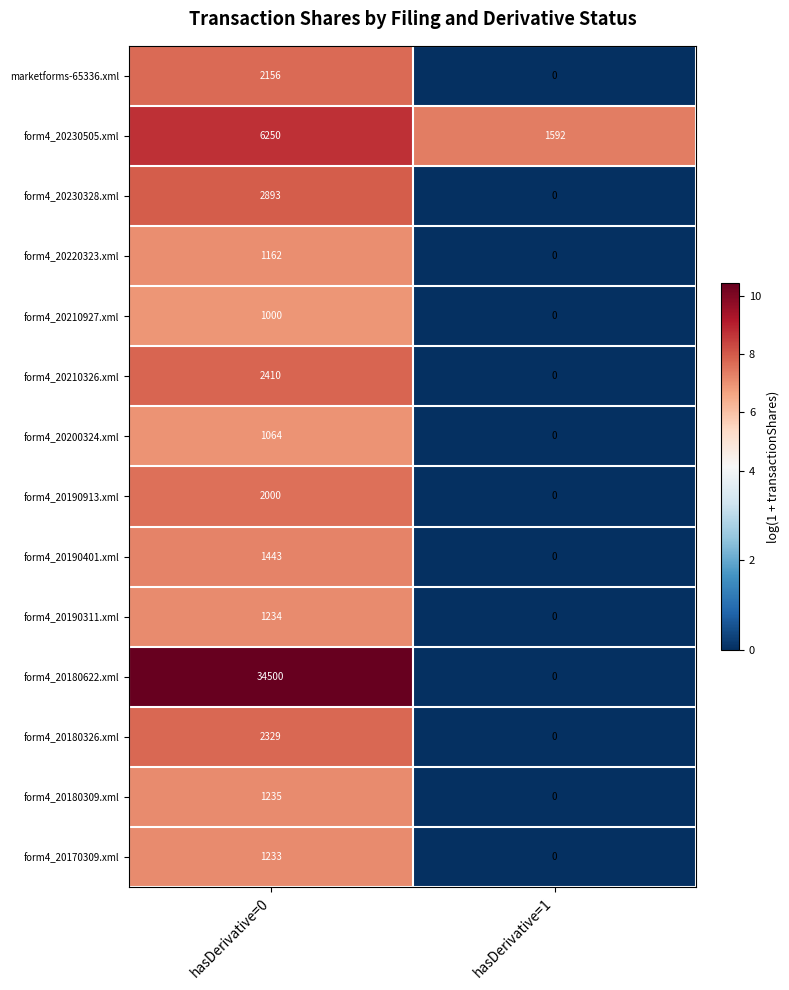

How many categories are shown in the chart?

2